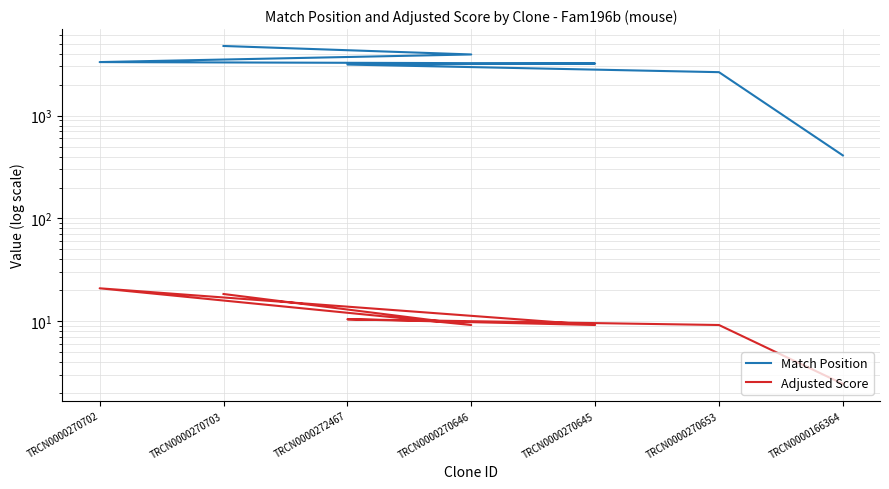

Which label corresponds to the smallest value in the chart?

TRCN0000166364